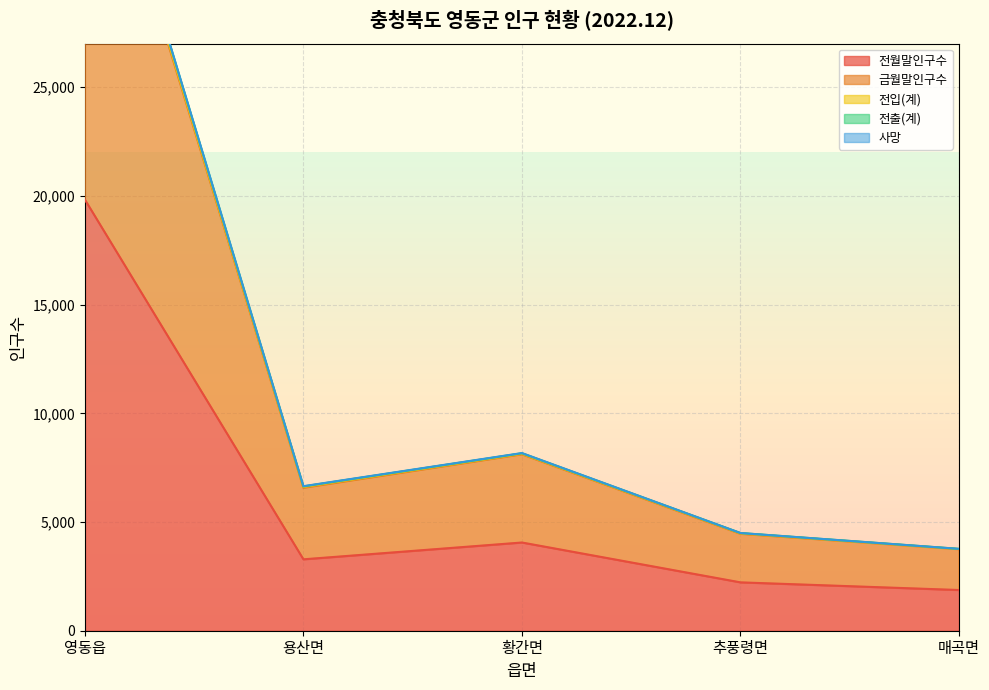

How many series are shown in this chart?

5